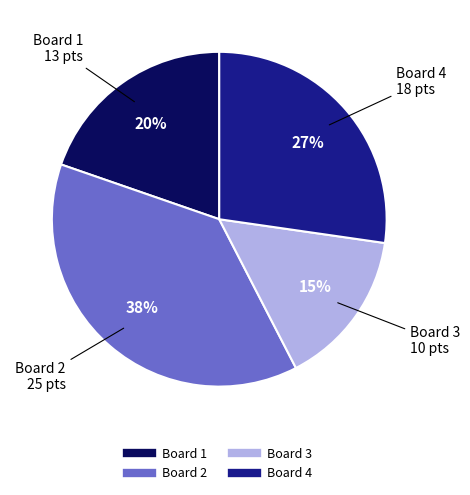

How many segments does this pie chart have?

4